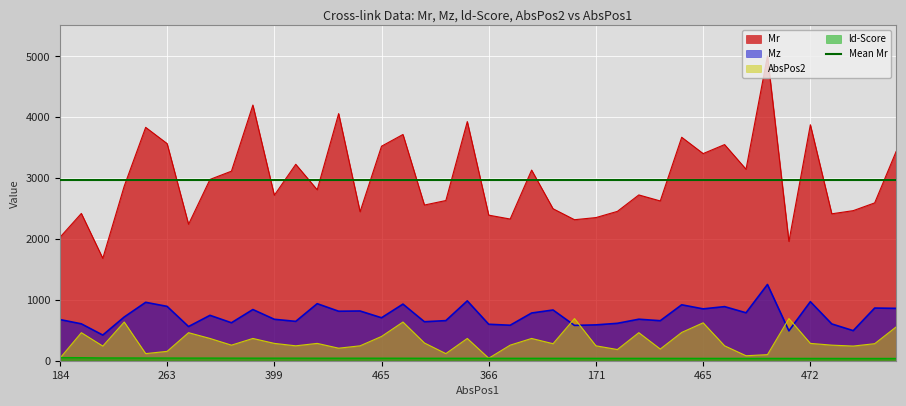

What is the highest value of the ld-Score series?

51.3